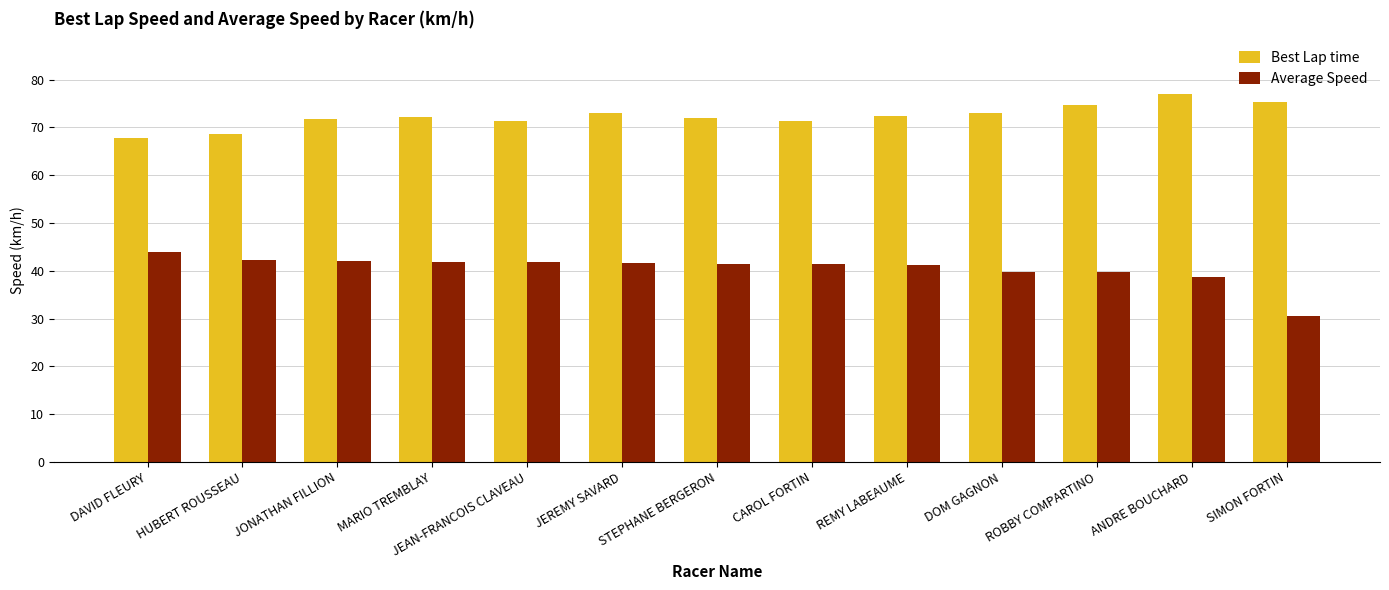

Is it true that Best Lap time equals 68.5 at HUBERT ROUSSEAU?

True